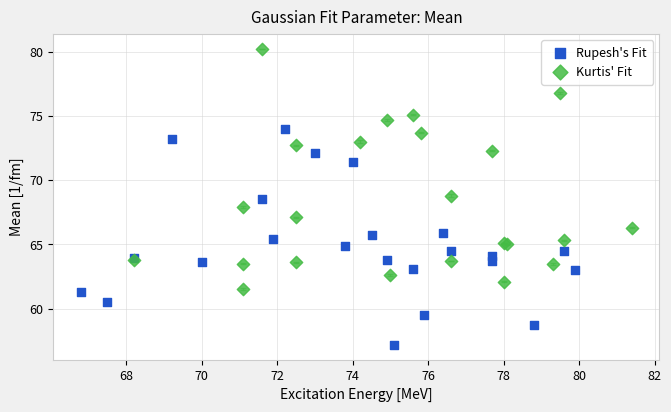

Which series reaches the minimum Y coordinate?

Rupesh's Fit